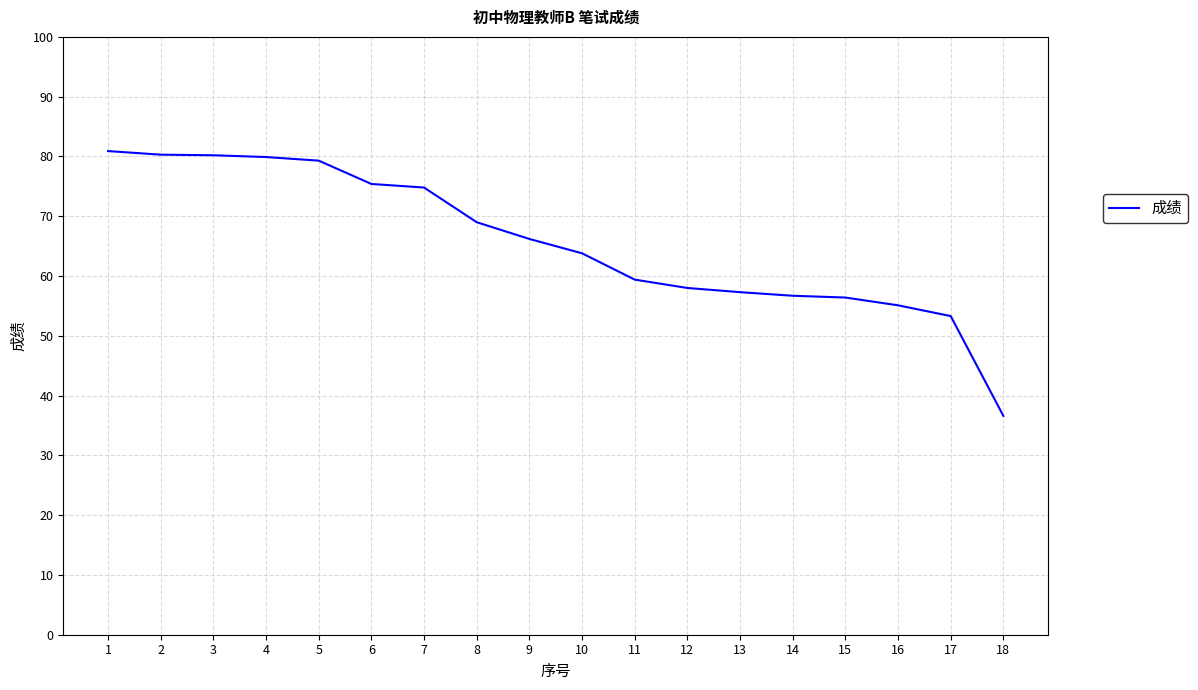

What is the sum of all values?

1182.6